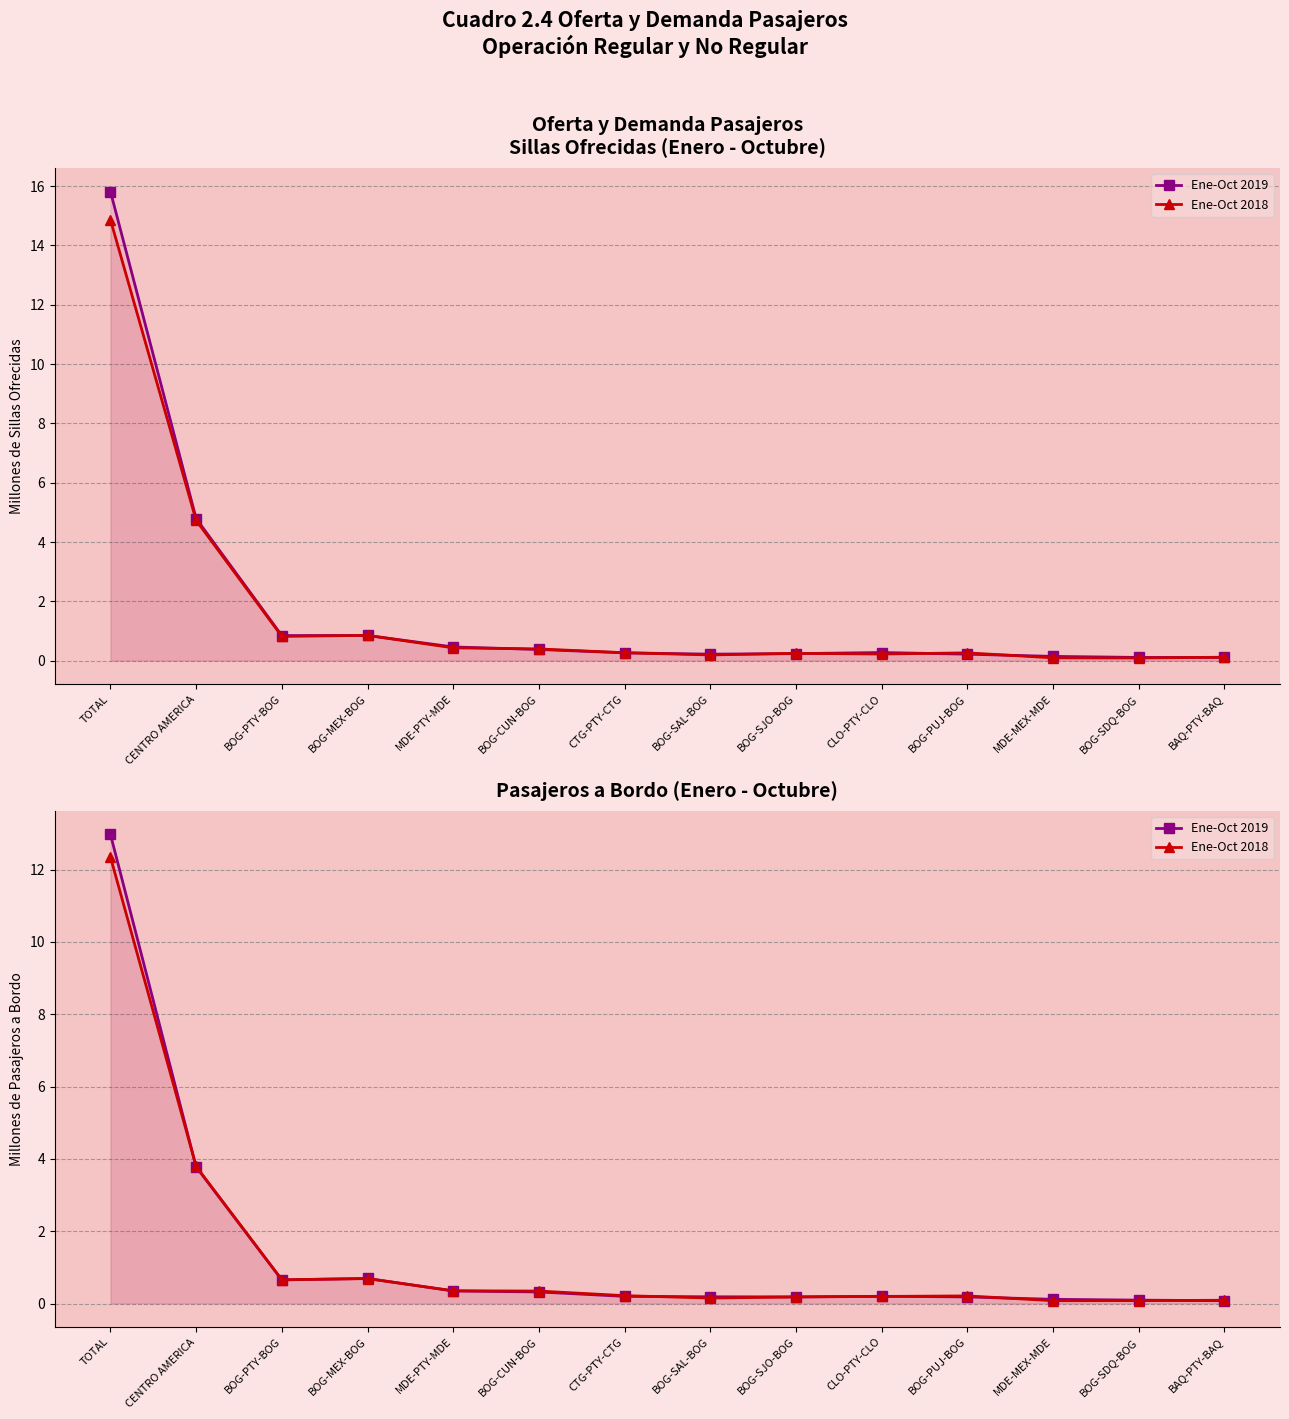

What is the difference between the second highest and minimum values in the Ene-Oct 2019 series?

3.7